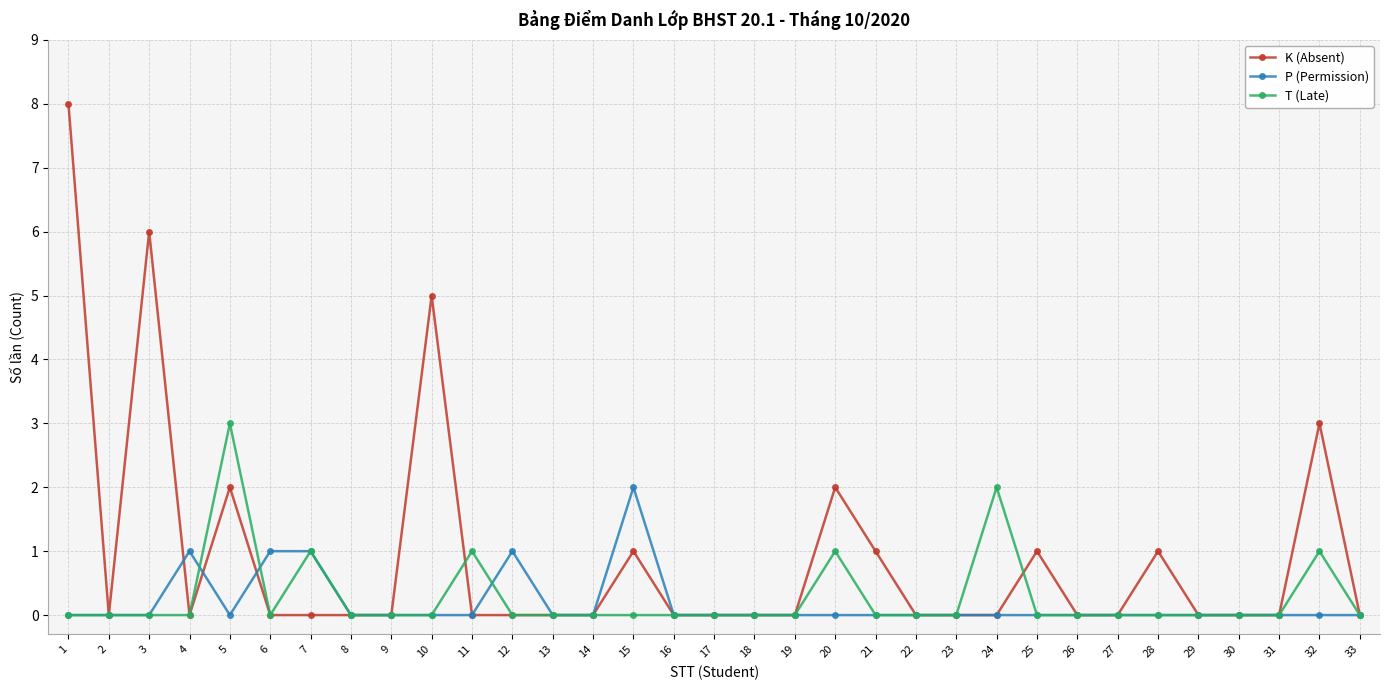

How many data points does each series have?

33